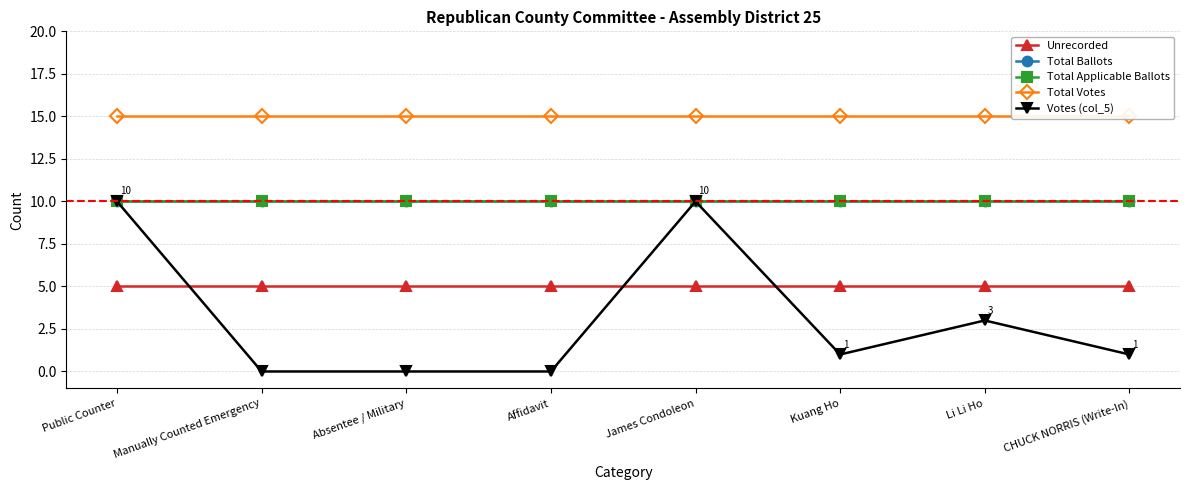

True or false: Votes (col_5) and Total Ballots cross at least once.

False